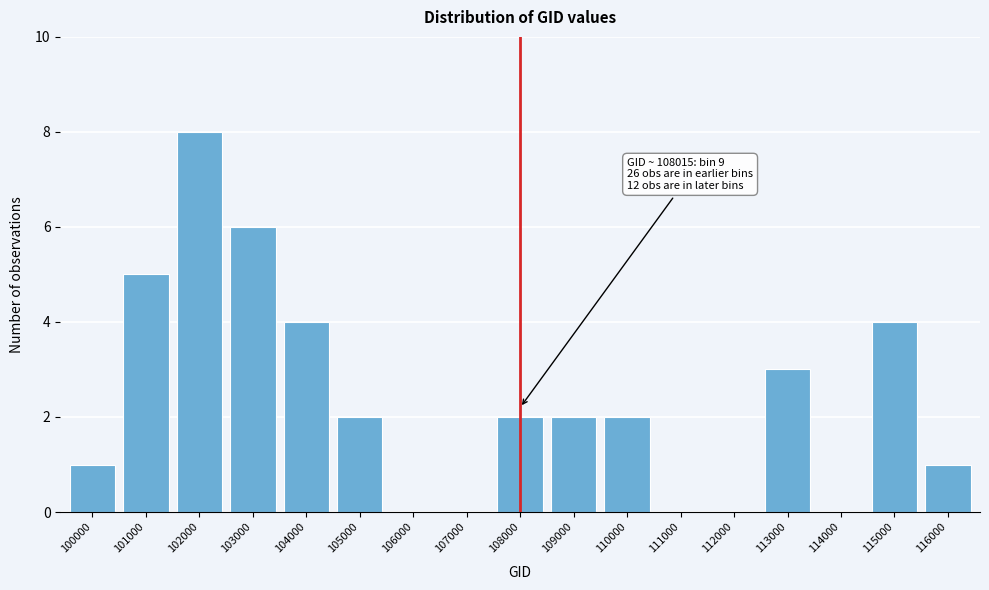

Reading left to right, what are all the values shown in this chart?

100000=1	101000=5	102000=8	103000=6	104000=4	105000=2	106000=0	107000=0	108000=2	109000=2	110000=2	111000=0	112000=0	113000=3	114000=0	115000=4	116000=1